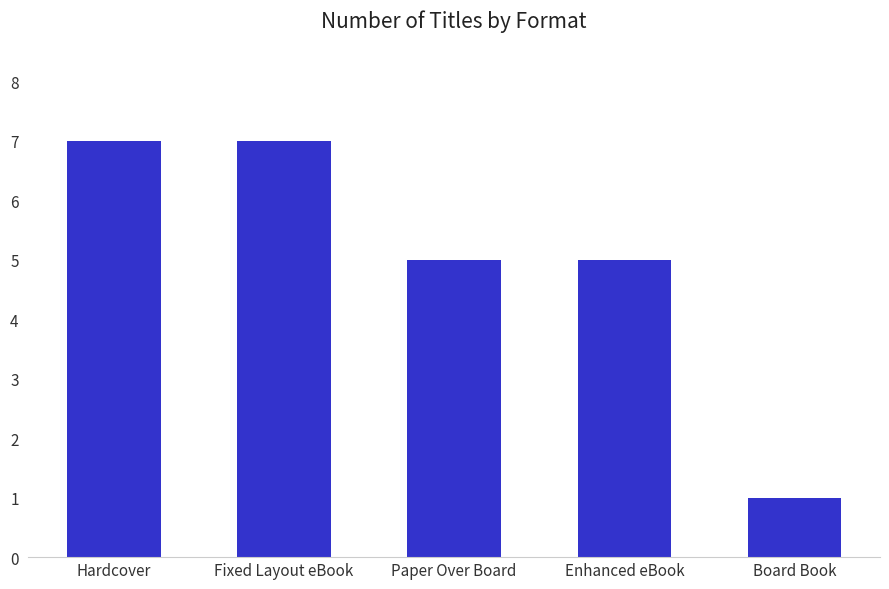

Reading left to right, transcribe all the data shown in this chart.

7	7	5	5	1